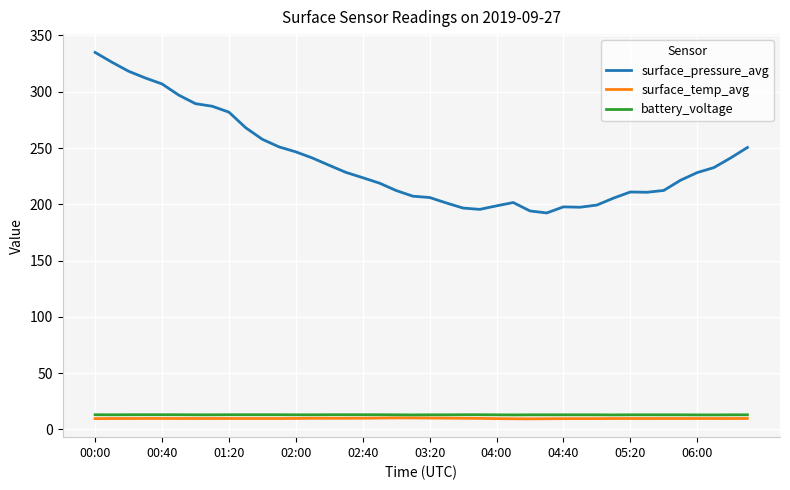

Which series has the largest total across all categories?

surface_pressure_avg